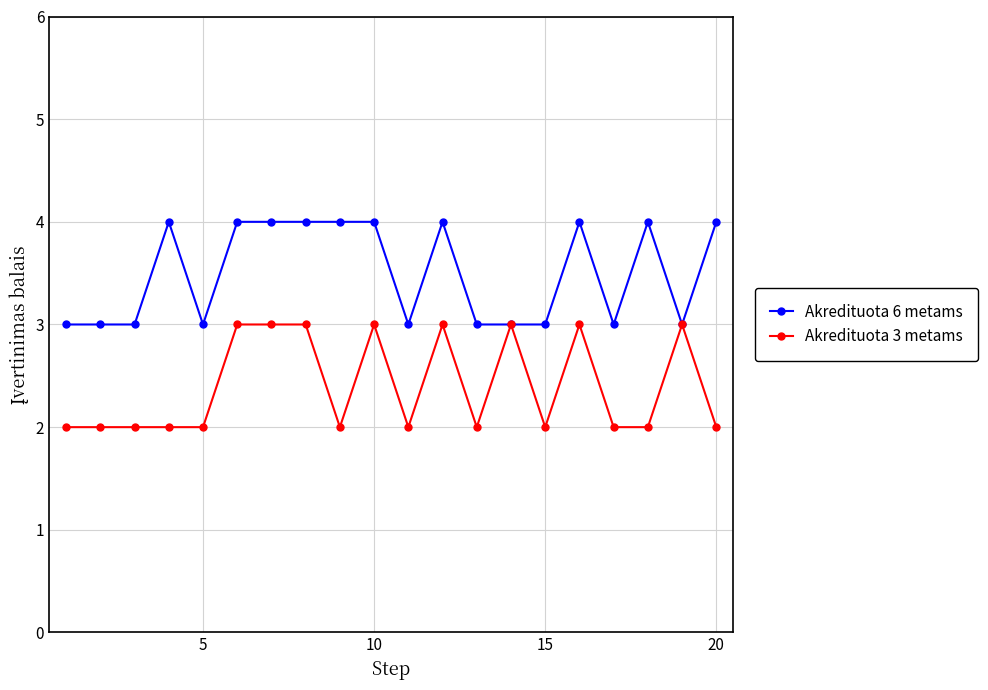

What is the value of the Akredituota 6 metams point at the 14th from the left?

3